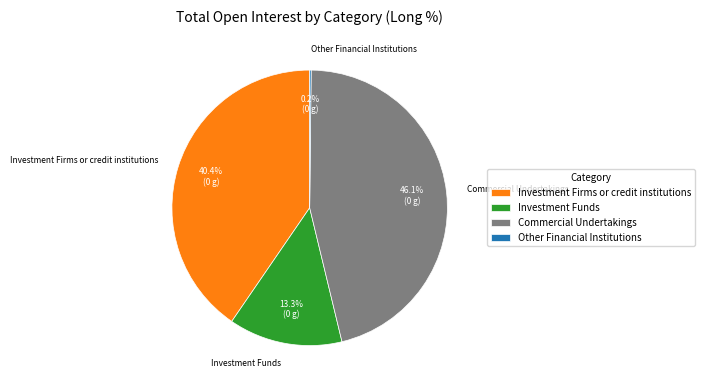

Is there any slice that represents more than half of the pie?

No